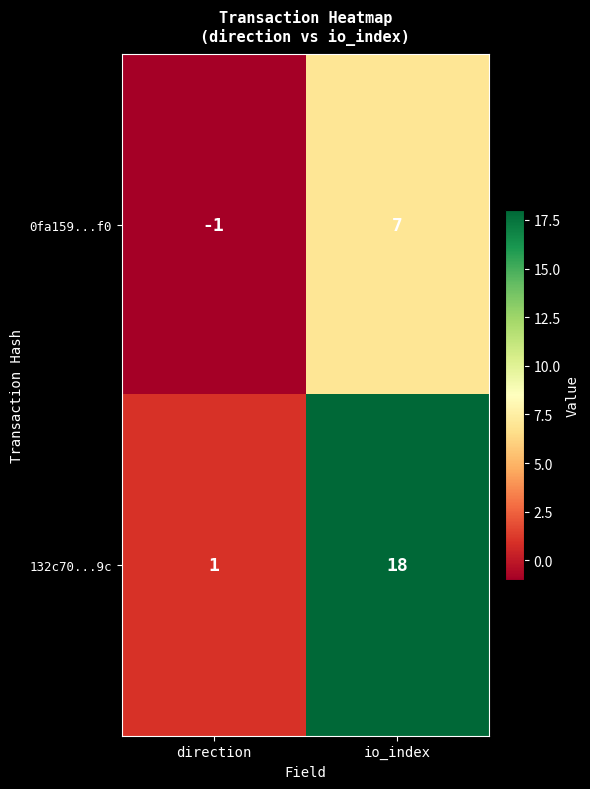

At io_index, list the series in order from largest to smallest.

132c70...9c, 0fa159...f0